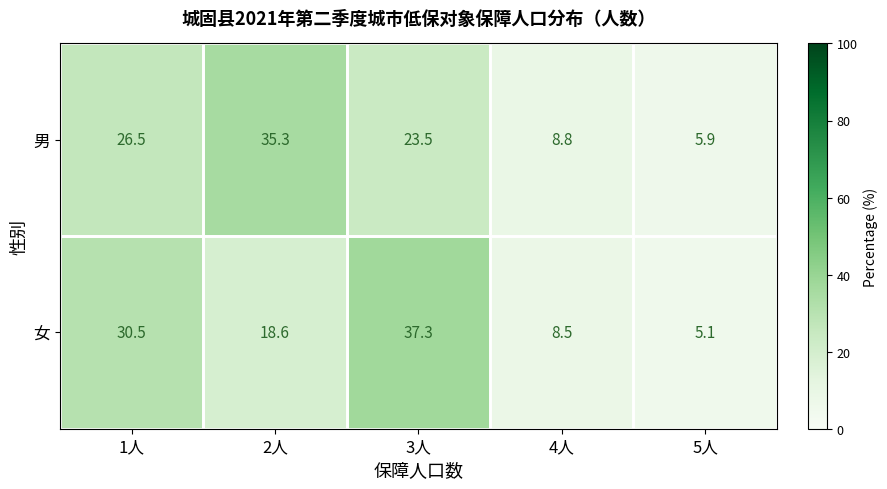

At which label is 女 closest to 21?

2人